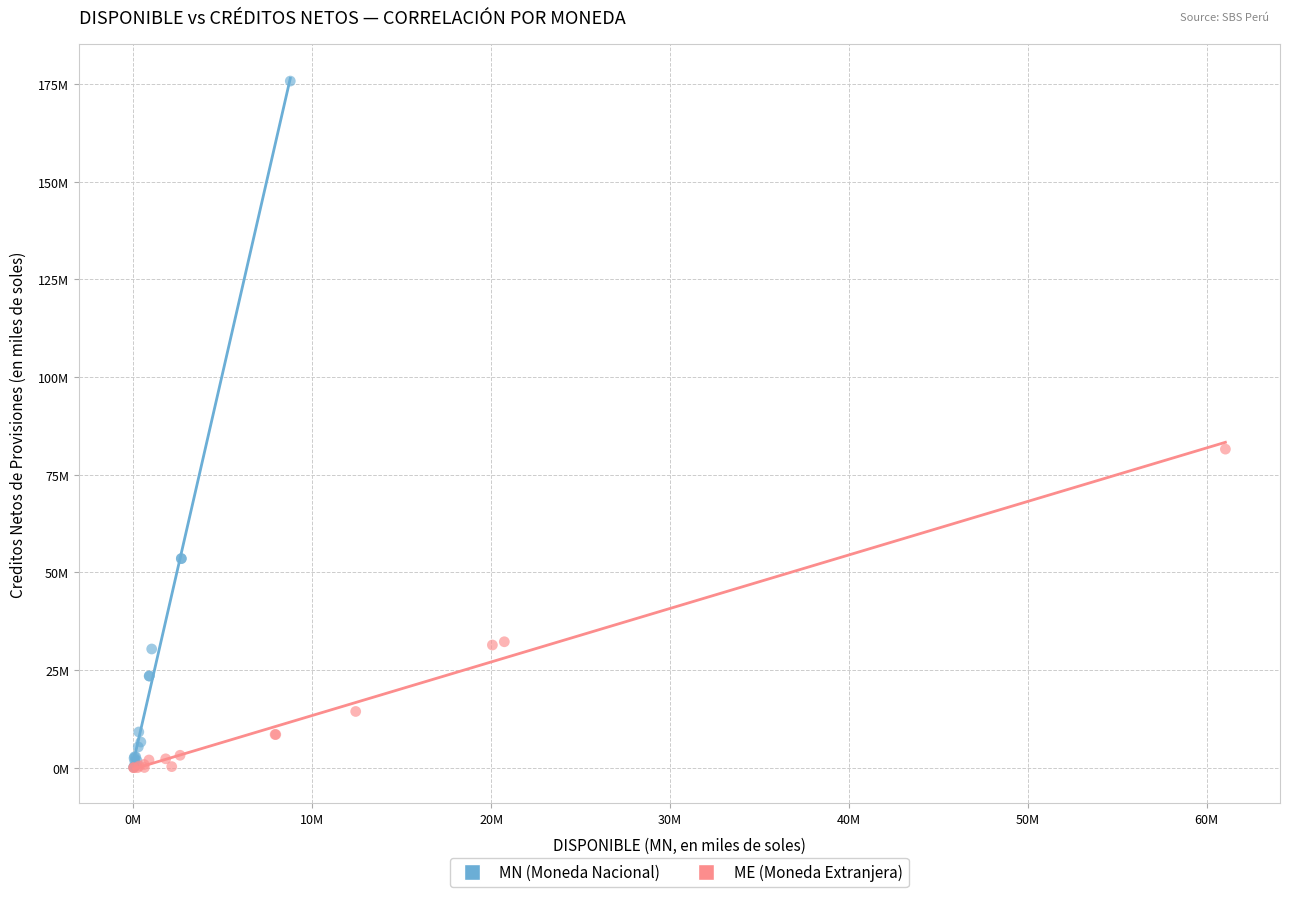

What are all the series names shown in the legend?

MN (Moneda Nacional), ME (Moneda Extranjera)